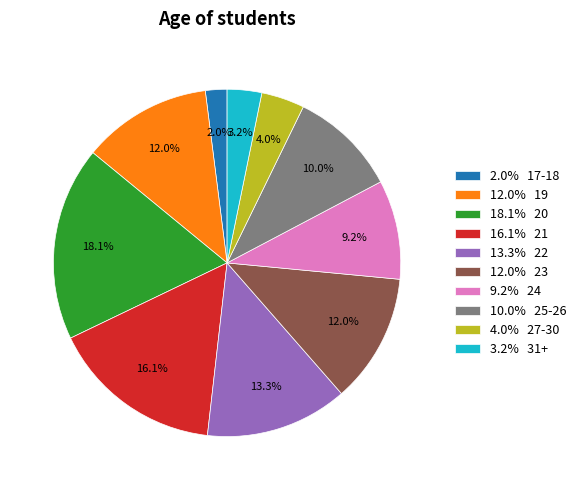

Is there a majority slice in this chart?

No